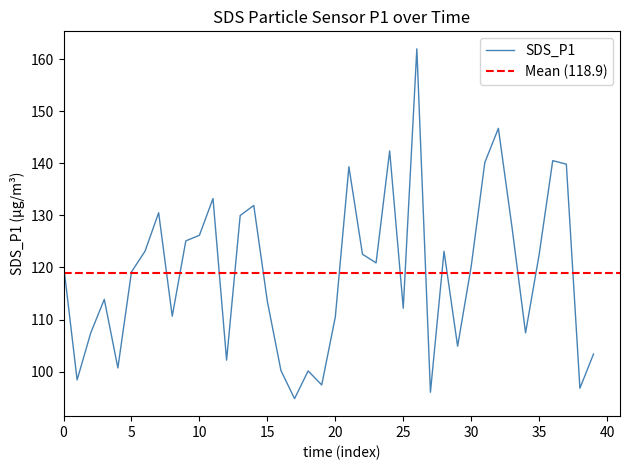

Which label corresponds to the largest value in the chart?

26